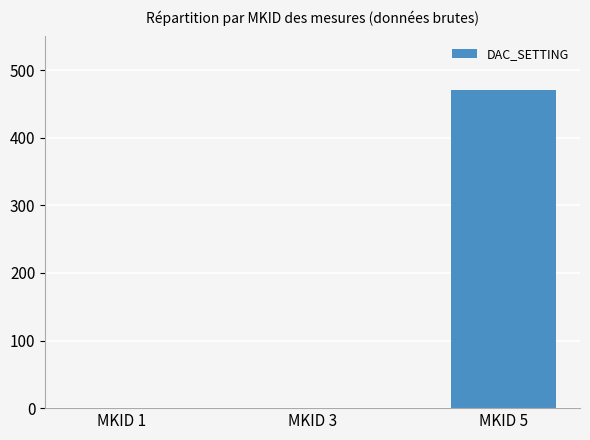

What is the greatest value displayed?

470